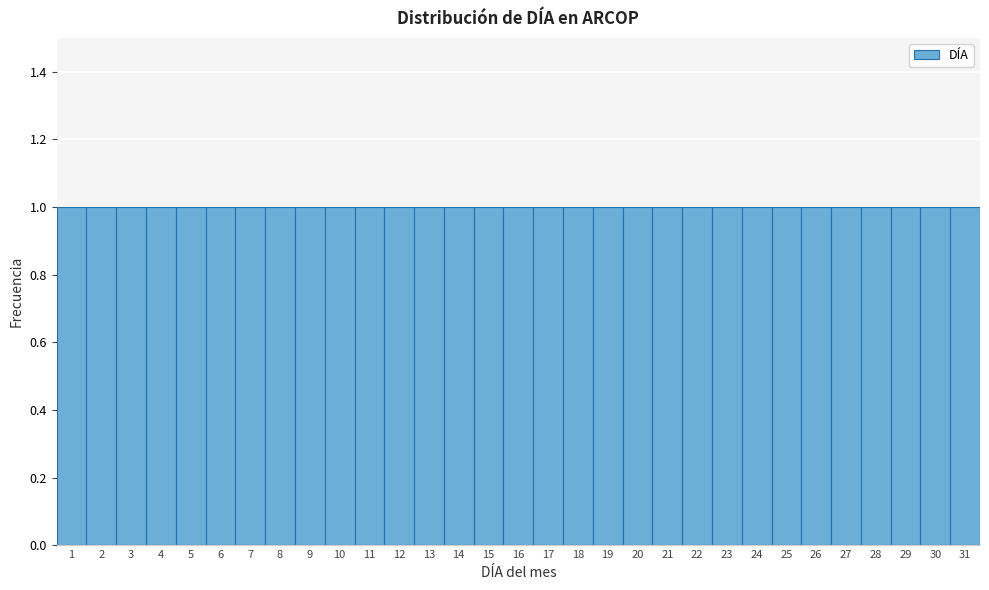

Reading left to right, list every bar in this chart as the range it spans on the x-axis followed by its height. The values are not printed on the chart, so give them approximately, as read against the axis.

0.5 to 1.5: 1
1.5 to 2.5: 1
2.5 to 3.5: 1
3.5 to 4.5: 1
4.5 to 5.5: 1
5.5 to 6.5: 1
6.5 to 7.5: 1
7.5 to 8.5: 1
8.5 to 9.5: 1
9.5 to 10.5: 1
10.5 to 11.5: 1
11.5 to 12.5: 1
12.5 to 13.5: 1
13.5 to 14.5: 1
14.5 to 15.5: 1
15.5 to 16.5: 1
16.5 to 17.5: 1
17.5 to 18.5: 1
18.5 to 19.5: 1
19.5 to 20.5: 1
20.5 to 21.5: 1
21.5 to 22.5: 1
22.5 to 23.5: 1
23.5 to 24.5: 1
24.5 to 25.5: 1
25.5 to 26.5: 1
26.5 to 27.5: 1
27.5 to 28.5: 1
28.5 to 29.5: 1
29.5 to 30.5: 1
30.5 to 31.5: 1